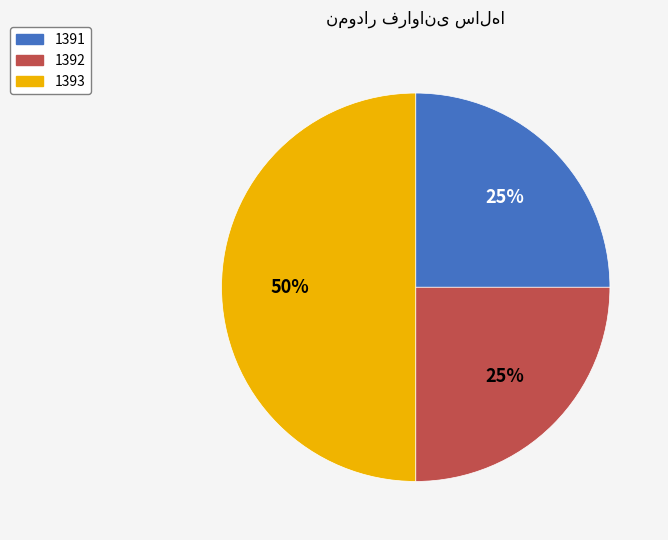

Which slice is the largest?

1393